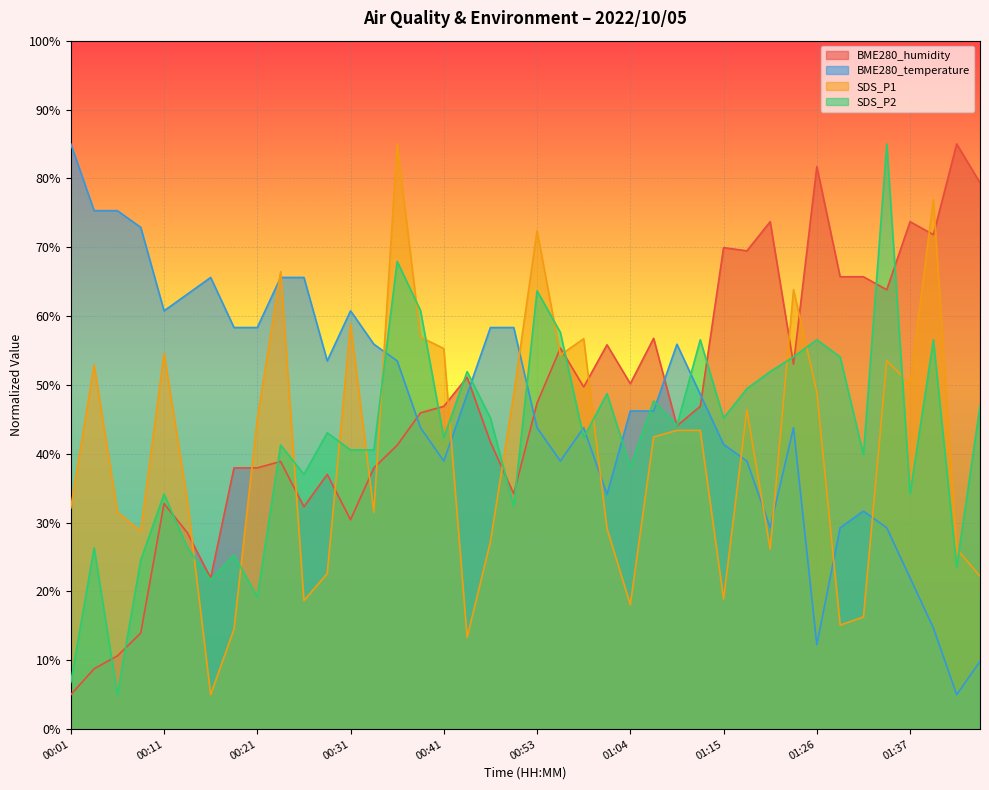

What is the sum of all BME280_humidity values?

1894.1